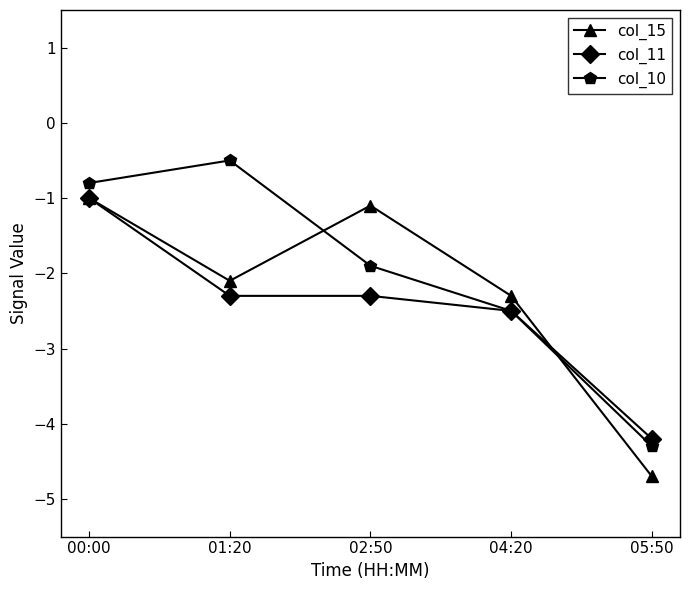

True or false: col_15 and col_10 intersect in this chart.

True